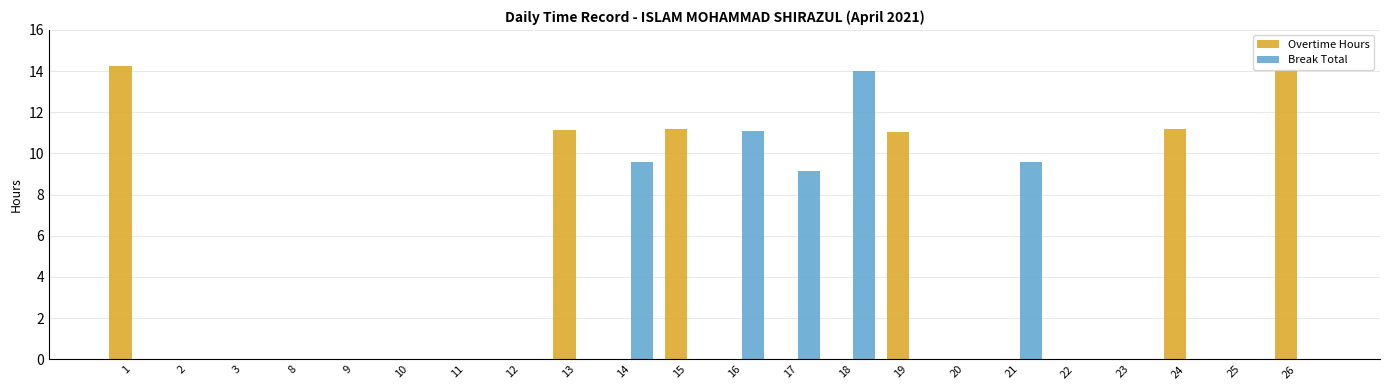

What is the maximum value for Overtime Hours?

14.2